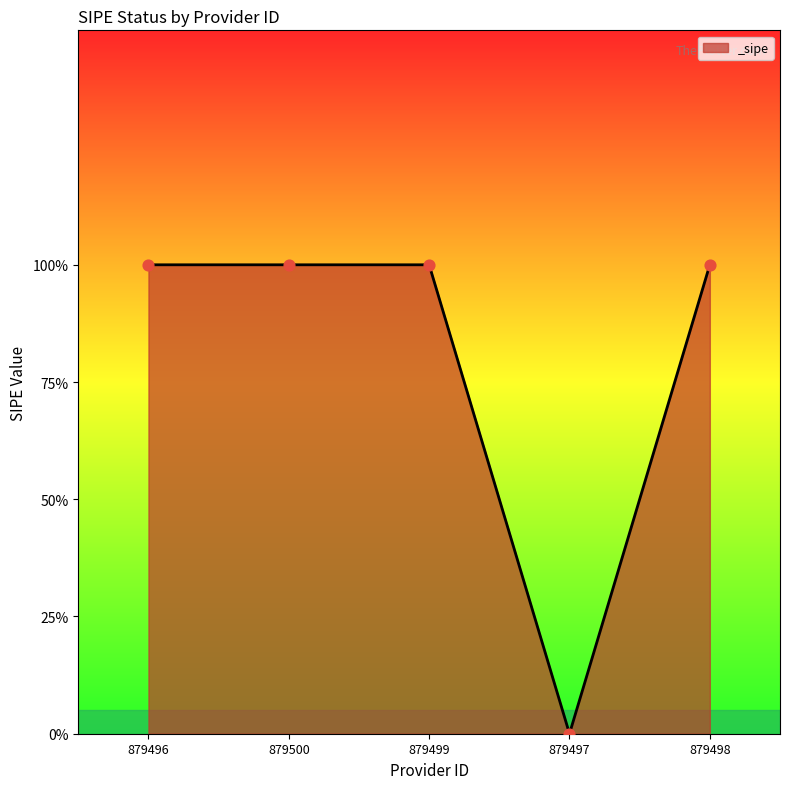

Does the chart have visible grid lines?

No